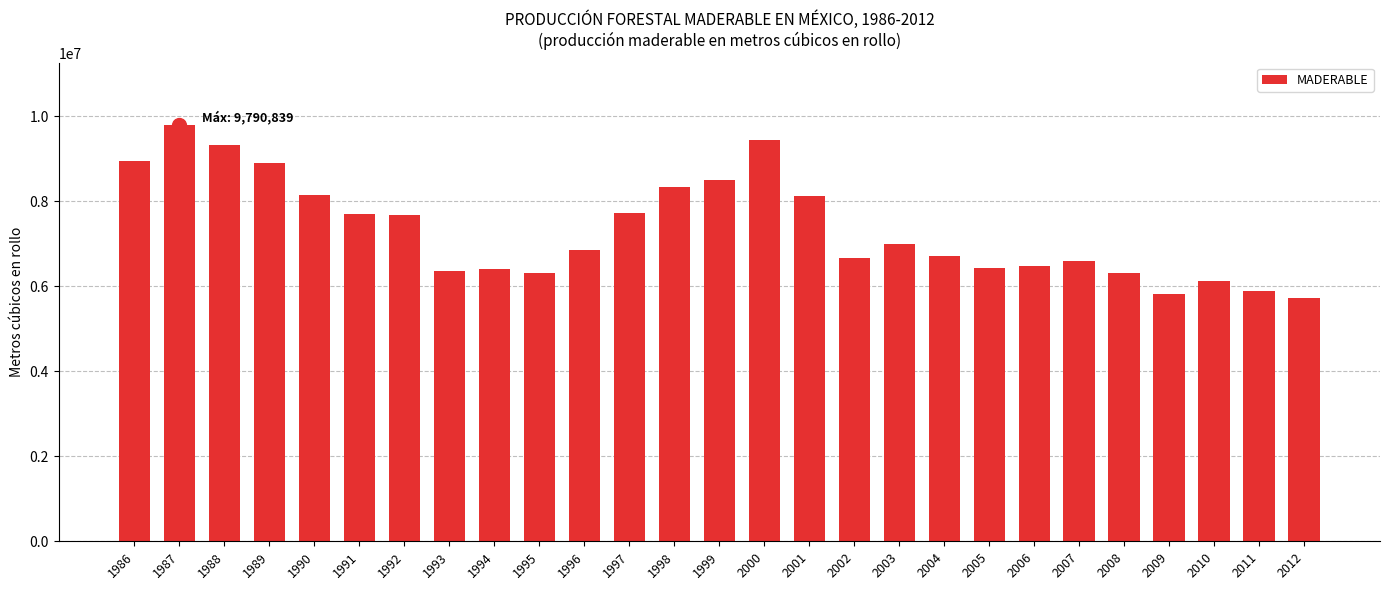

What is the greatest value displayed?

9790839